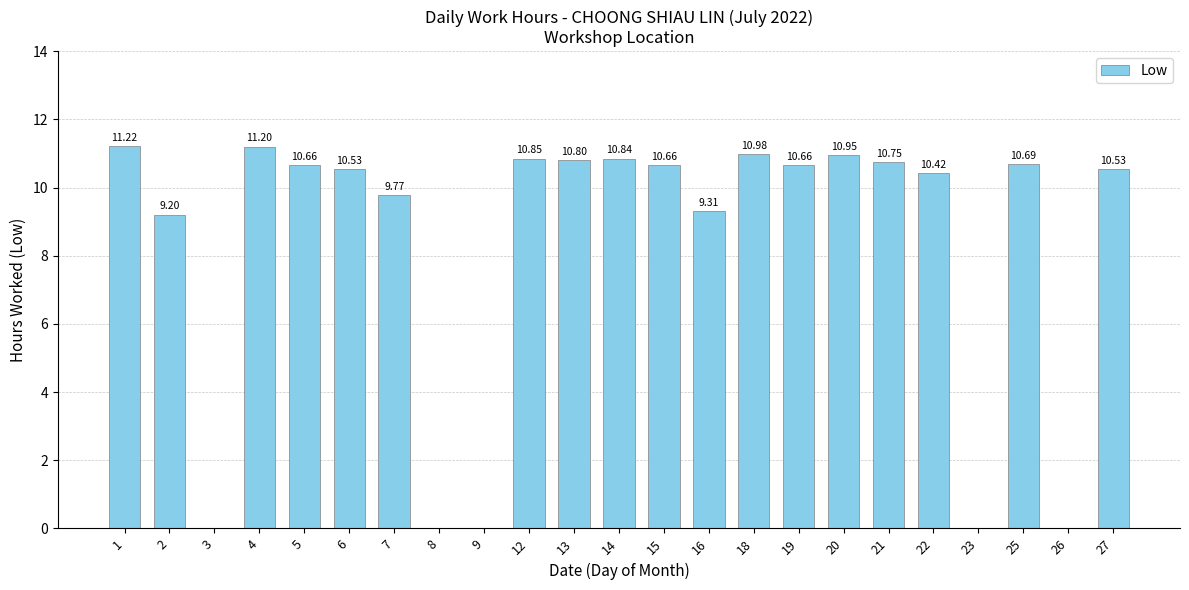

Where does the data first go above 10?

1